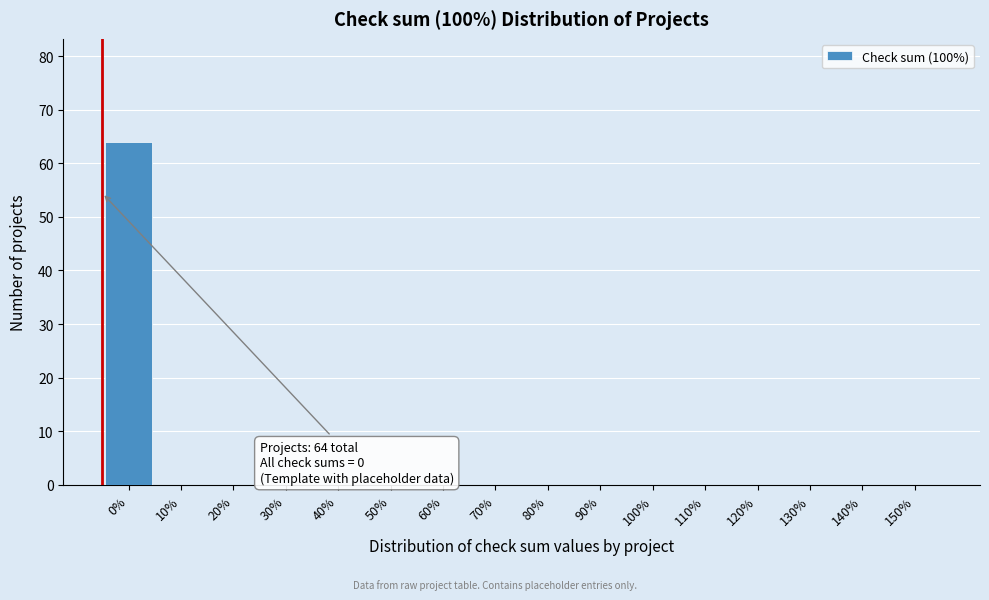

Reading left to right, extract all data points from this chart.

0%=64	10%=0	20%=0	30%=0	40%=0	50%=0	60%=0	70%=0	80%=0	90%=0	100%=0	110%=0	120%=0	130%=0	140%=0	150%=0